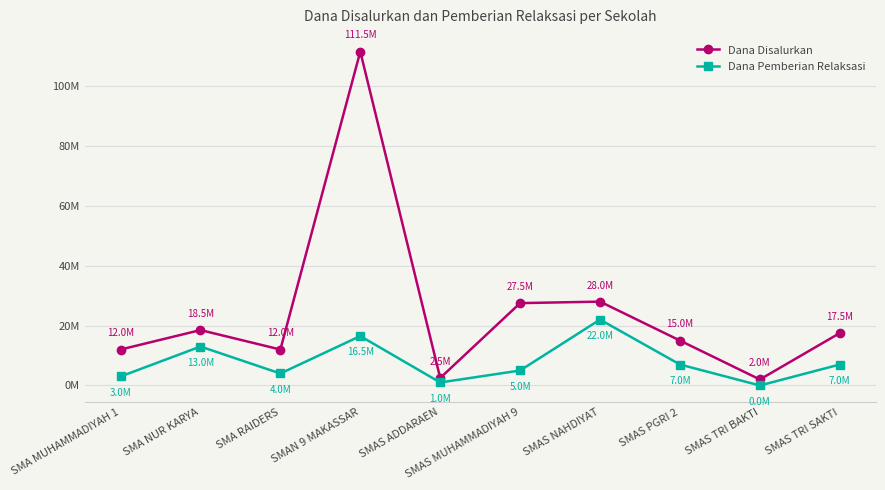

Does the chart have visible grid lines?

Yes